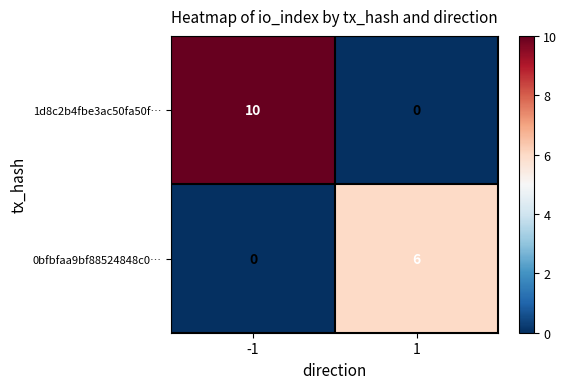

What is the average value of the 0bfbfaa9bf88524848c0… series?

3